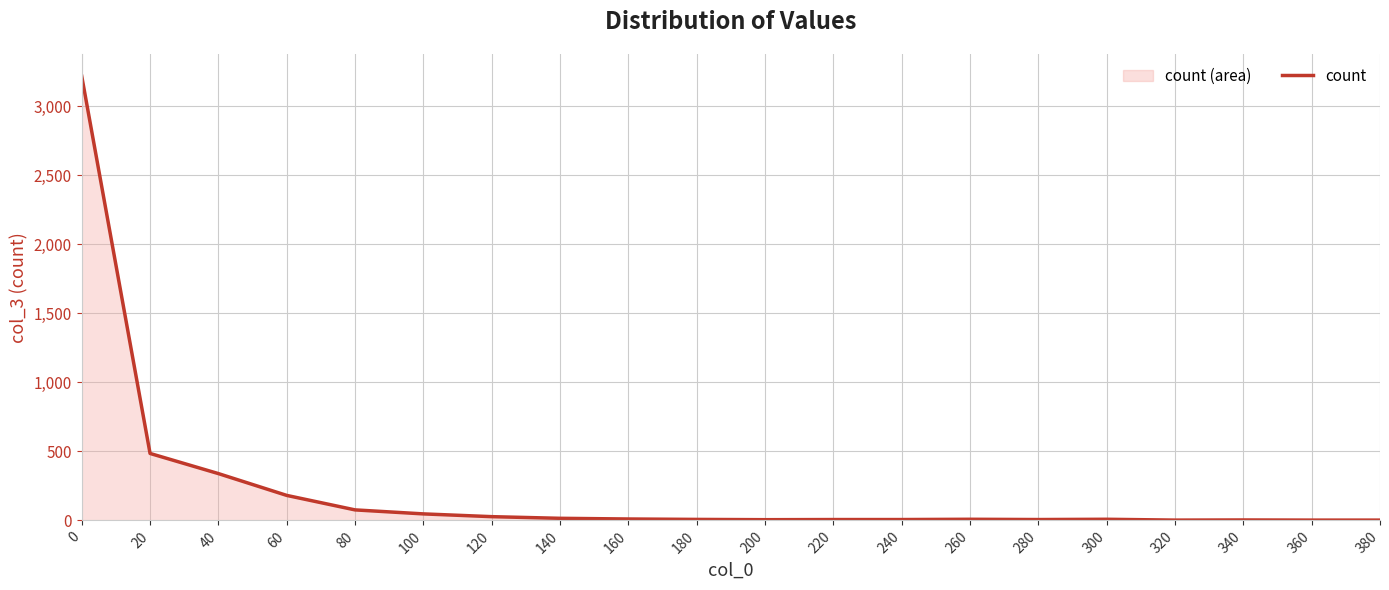

How many points are lower than both their immediate neighbors (excluding endpoints)?

3